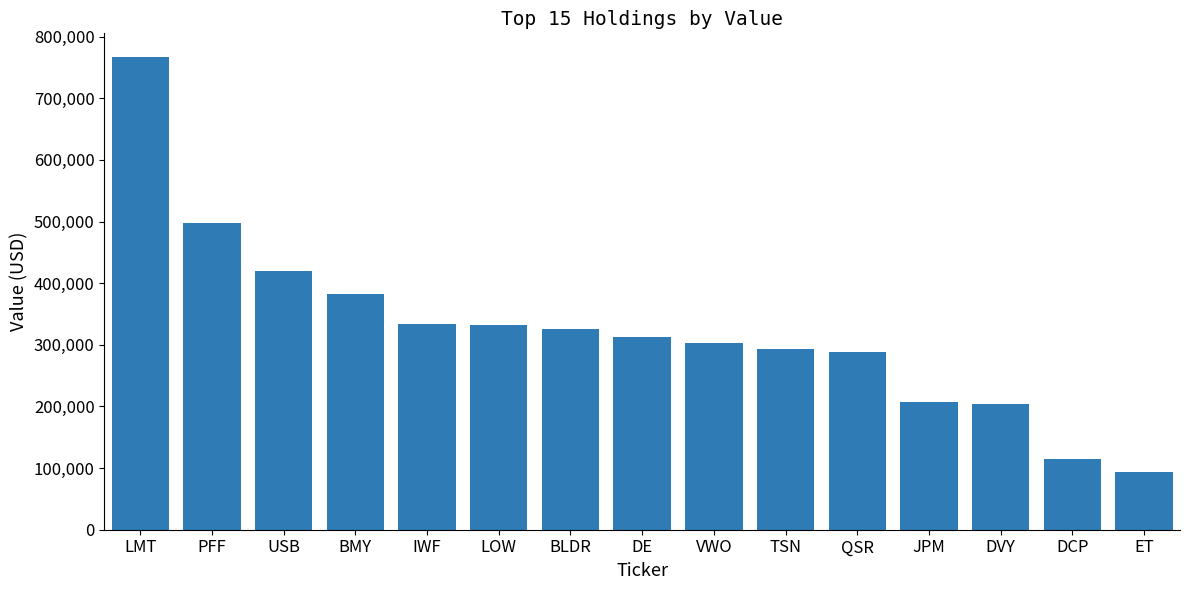

Read the value at JPM, to the nearest 50.

208000